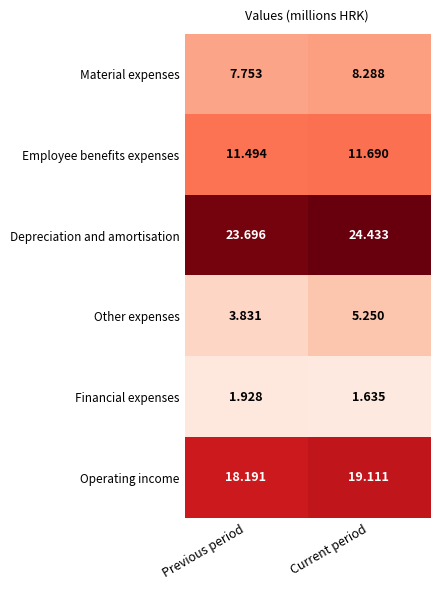

At which label does Other expenses reach its minimum?

Previous period